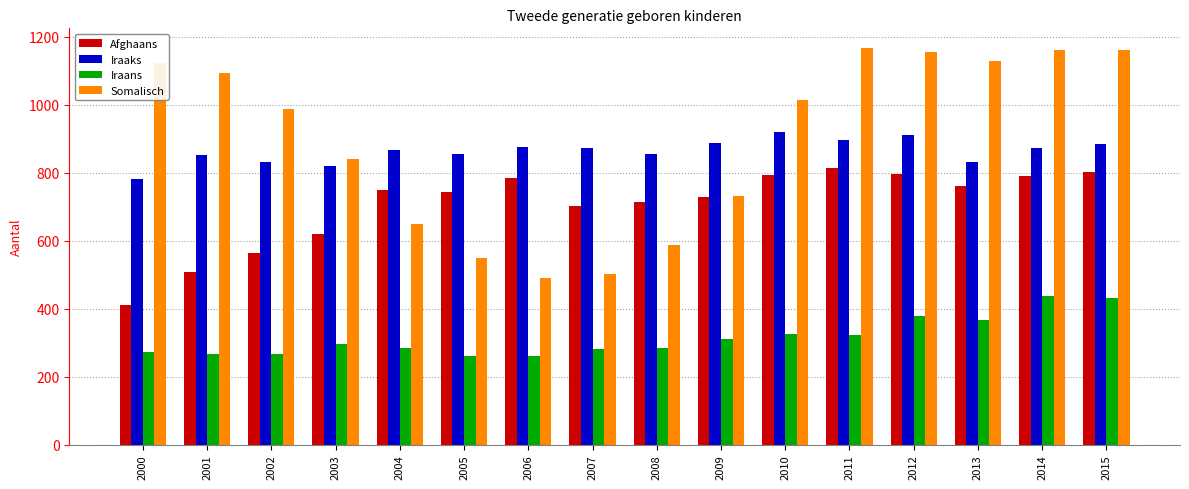

How many bars are there in each group?

4